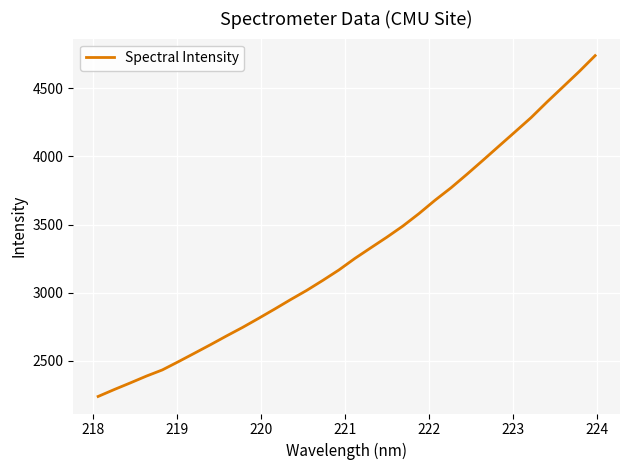

What is the minimum value shown in the chart?

2239.7